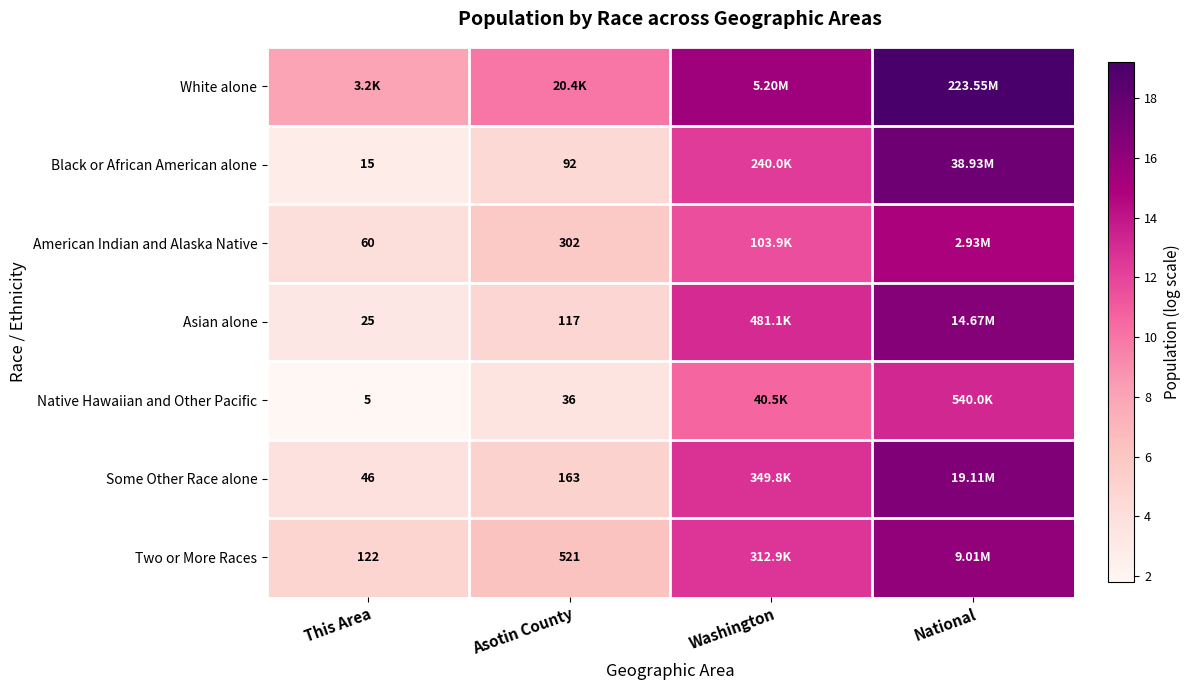

What is the sum of all Asian alone values?

37.6